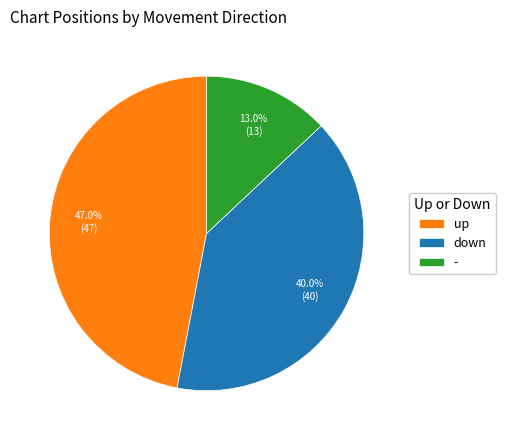

How much of the chart is everything except up?

53.0%